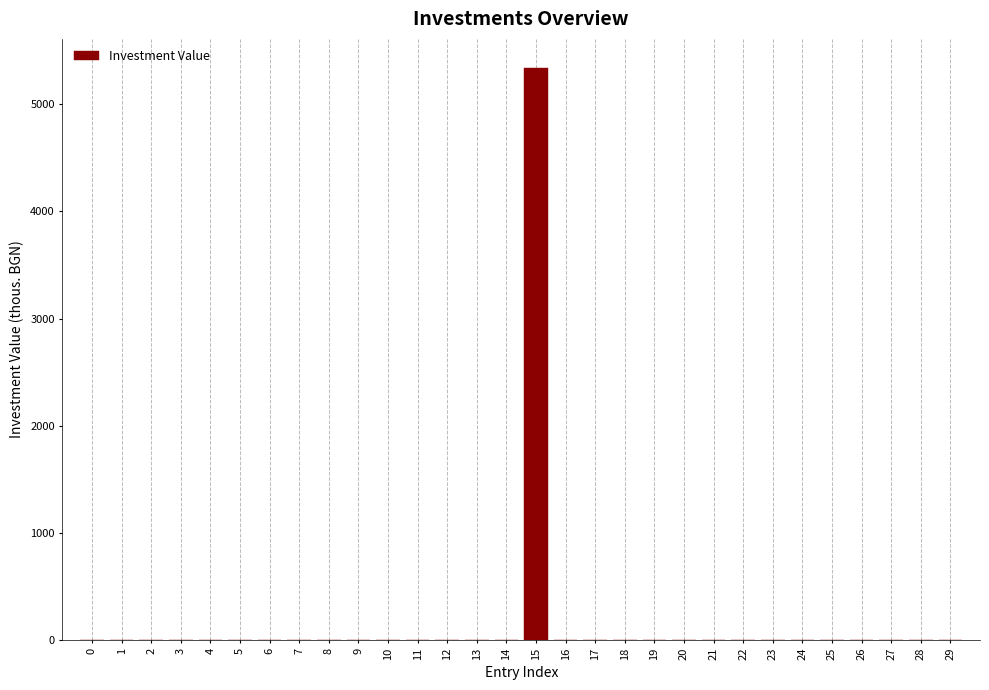

Reading left to right, extract all data points from this chart.

0=0	1=0	2=0	3=0	4=0	5=0	6=0	7=0	8=0	9=0	10=0	11=0	12=0	13=0	14=0	15=5343	16=0	17=0	18=0	19=0	20=0	21=0	22=0	23=0	24=0	25=0	26=0	27=0	28=0	29=0